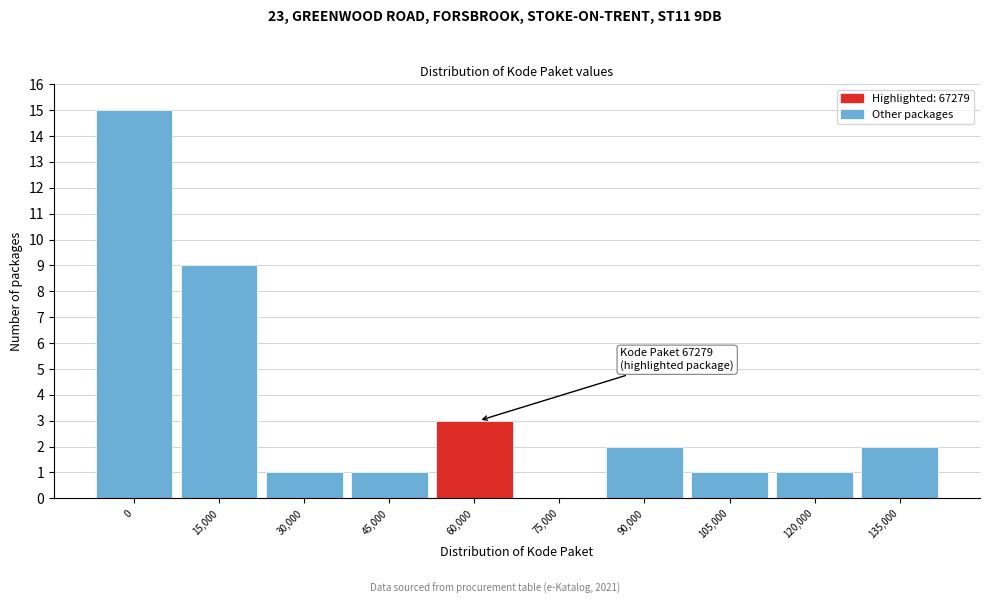

Reading right to left, transcribe all the data shown in this chart.

135,000=2	120,000=1	105,000=1	90,000=2	75,000=0	60,000=3	45,000=1	30,000=1	15,000=9	0=15